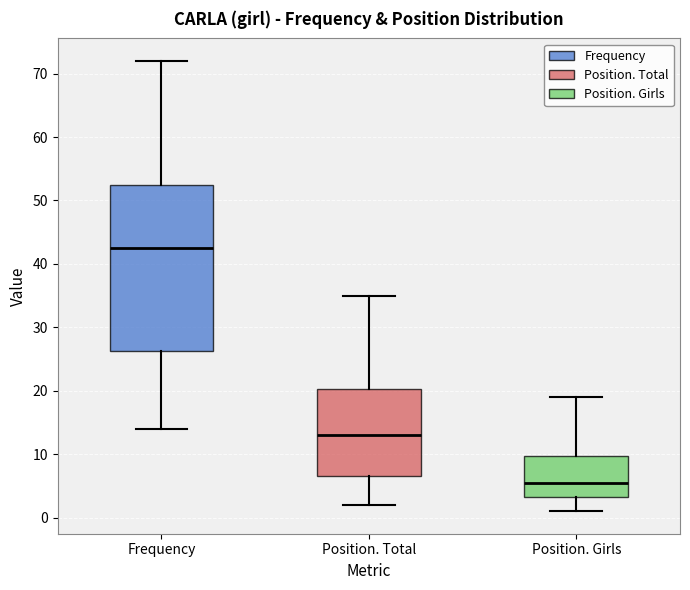

Which box has the lowest median line?

Position. Girls